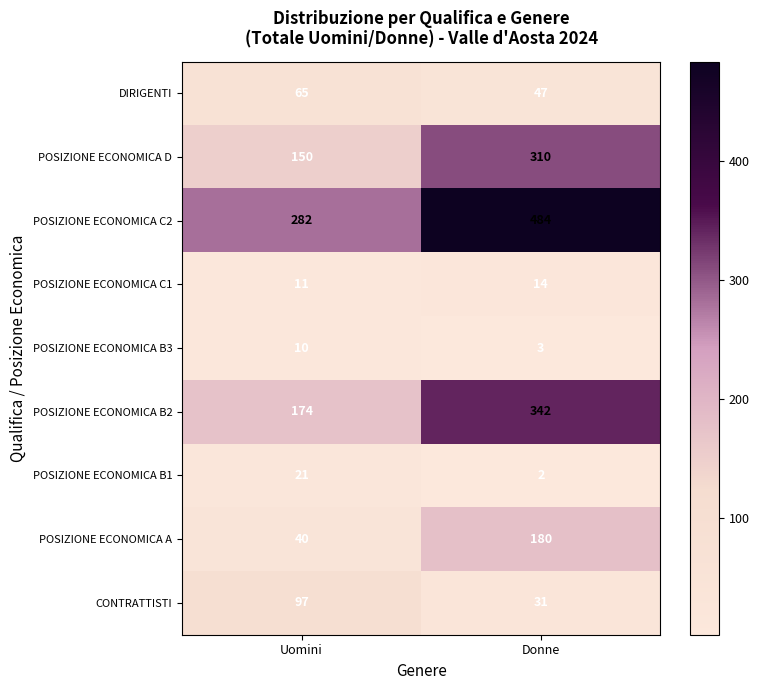

What is the total value across all series at Uomini?

850